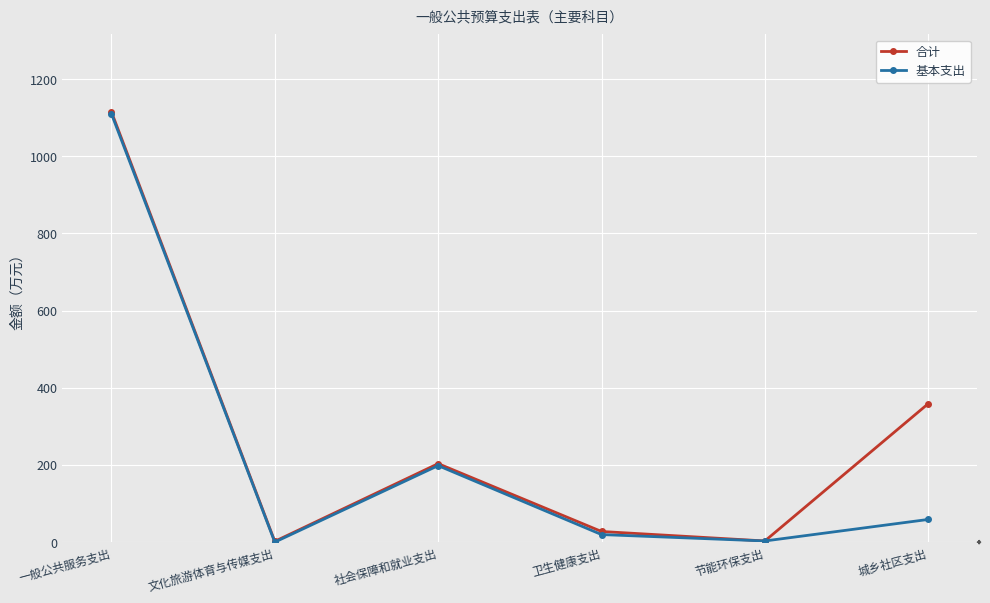

Is the value of 基本支出 at 城乡社区支出 greater than the value of 合计 at 文化旅游体育与传媒支出?

Yes